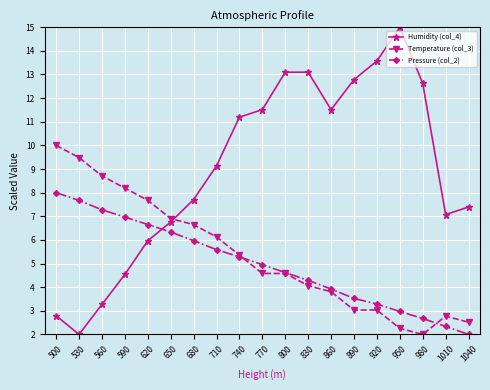

Reading left to right, what are all the values shown in this chart?

Humidity (col_4): 2.8	2.0	3.3	4.5	6.0	6.8	7.7	9.1	11.2	11.5	13.1	13.1	11.5	12.8	13.6	15.0	12.6	7.1	7.4
Temperature (col_3): 10.0	9.5	8.7	8.2	7.7	6.9	6.6	6.1	5.4	4.6	4.6	4.1	3.8	3.0	3.0	2.3	2.0	2.8	2.5
Pressure (col_2): 8.0	7.7	7.3	7.0	6.7	6.3	6.0	5.6	5.3	5.0	4.6	4.3	3.9	3.5	3.3	3.0	2.7	2.3	2.0